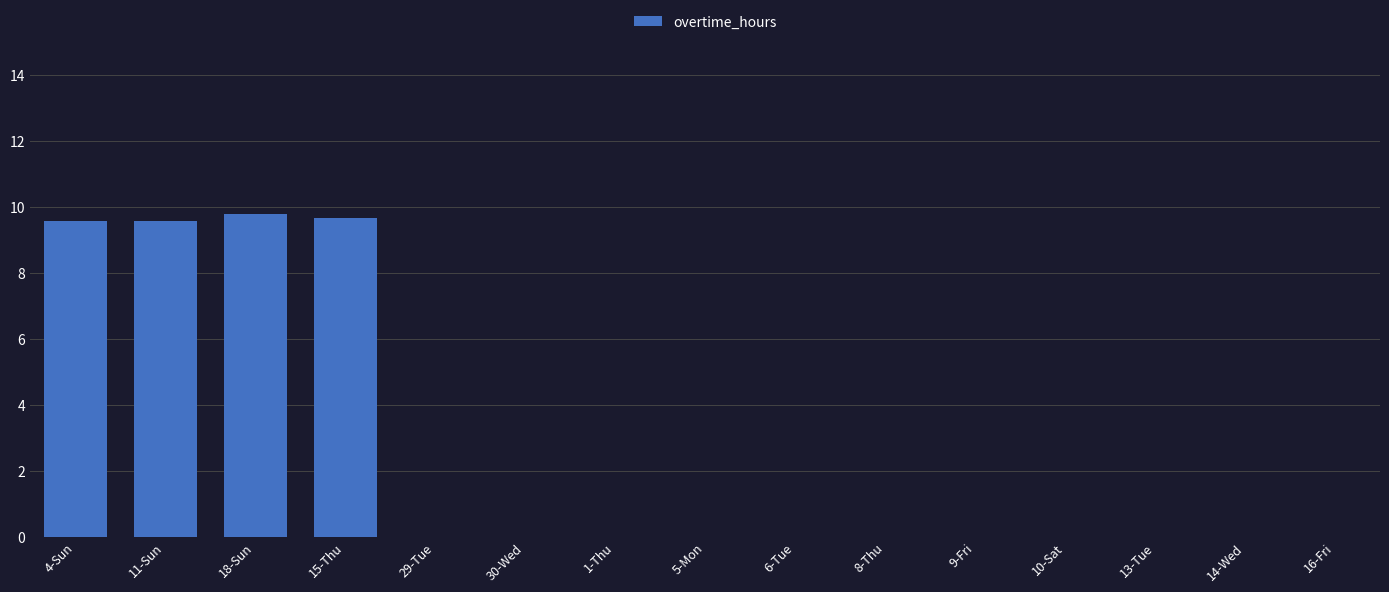

Are the bars horizontal?

No